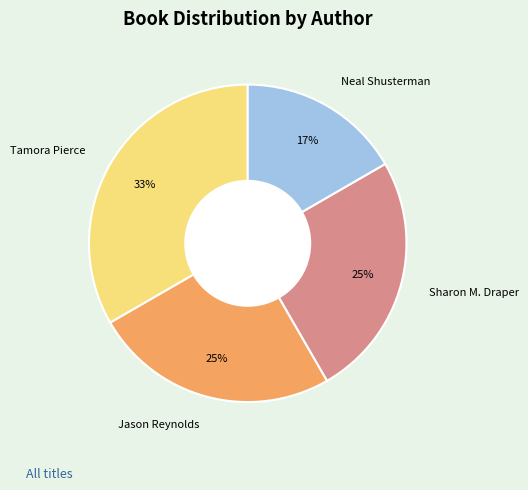

Does any single category account for the majority?

No